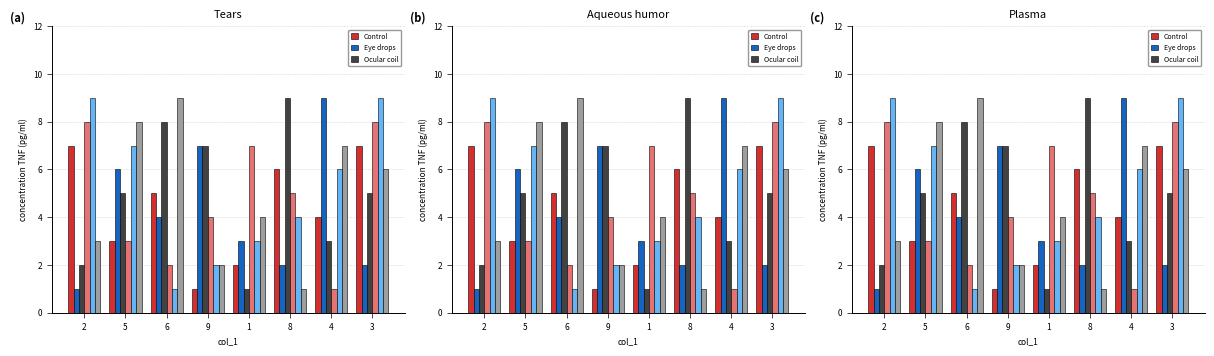

Is the value of Eye drops at 8 greater than the value of Control at 8?

No